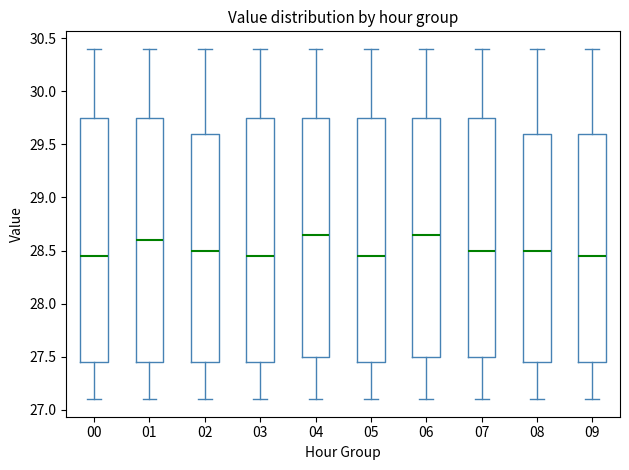

Reading left to right, read every box against the y-axis: the position of its median line, the range the box covers, and the ends of its whiskers. The values are not printed on the chart, so give them approximately, as read against the axis.

00: median 28.45, box 27.45 to 29.75, whiskers 27.10 to 30.40
01: median 28.60, box 27.45 to 29.75, whiskers 27.10 to 30.40
02: median 28.50, box 27.45 to 29.60, whiskers 27.10 to 30.40
03: median 28.45, box 27.45 to 29.75, whiskers 27.10 to 30.40
04: median 28.65, box 27.50 to 29.75, whiskers 27.10 to 30.40
05: median 28.45, box 27.45 to 29.75, whiskers 27.10 to 30.40
06: median 28.65, box 27.50 to 29.75, whiskers 27.10 to 30.40
07: median 28.50, box 27.50 to 29.75, whiskers 27.10 to 30.40
08: median 28.50, box 27.45 to 29.60, whiskers 27.10 to 30.40
09: median 28.45, box 27.45 to 29.60, whiskers 27.10 to 30.40